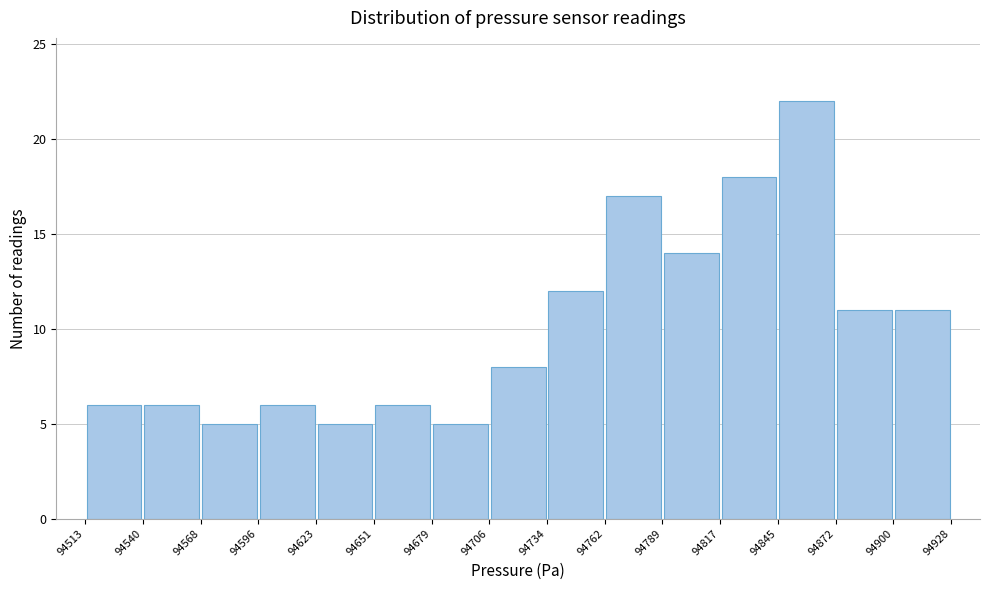

Reading left to right, list every bar in this chart as the range it spans on the x-axis followed by its height. The values are not printed on the chart, so give them approximately, as read against the axis.

94513 to 94540: 6
94540 to 94568: 6
94568 to 94596: 5
94596 to 94623: 6
94623 to 94651: 5
94651 to 94679: 6
94679 to 94706: 5
94706 to 94734: 8
94734 to 94762: 12
94762 to 94789: 17
94789 to 94817: 14
94817 to 94845: 18
94845 to 94872: 22
94872 to 94900: 11
94900 to 94928: 11